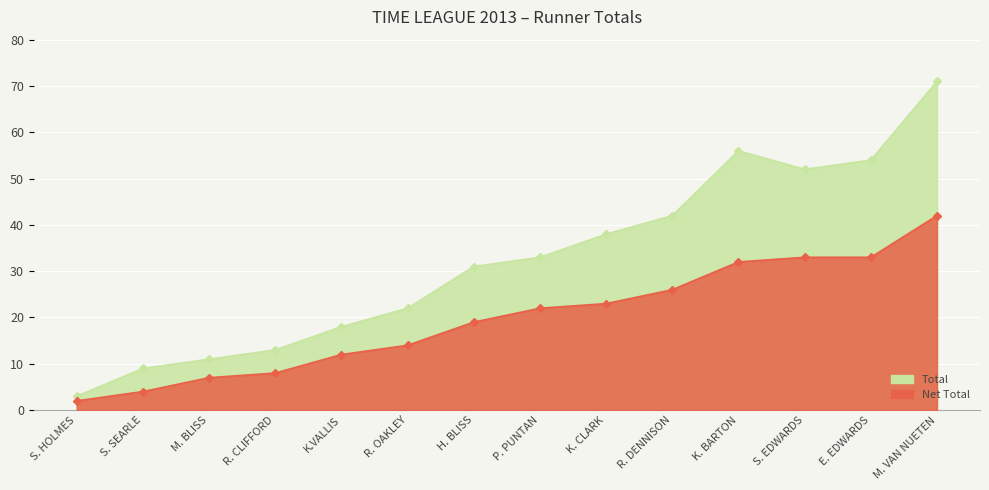

What is the label of the 9th point from the right?

R. OAKLEY